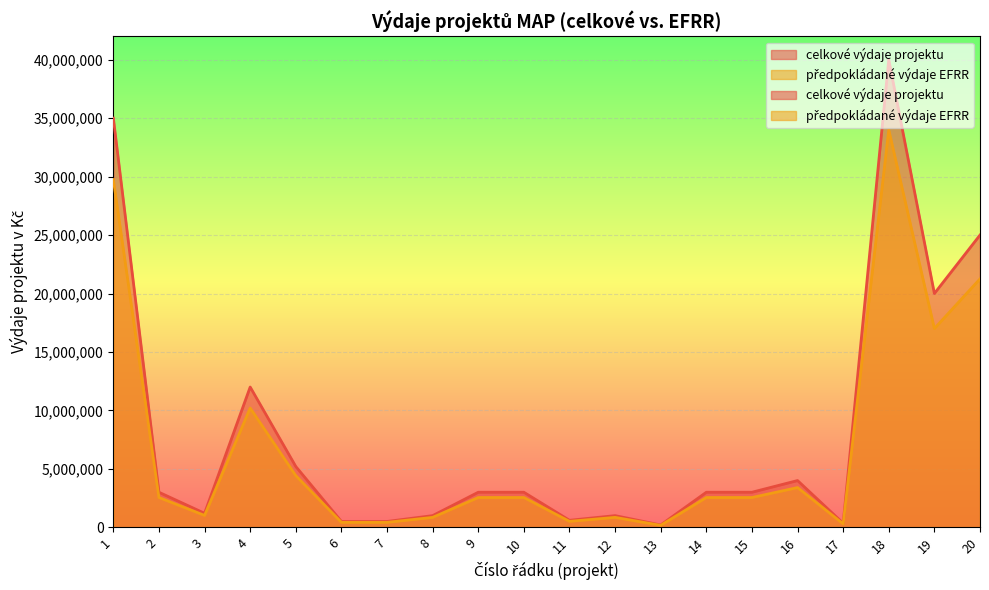

True or false: předpokládané výdaje EFRR and celkové výdaje projektu intersect in this chart.

False